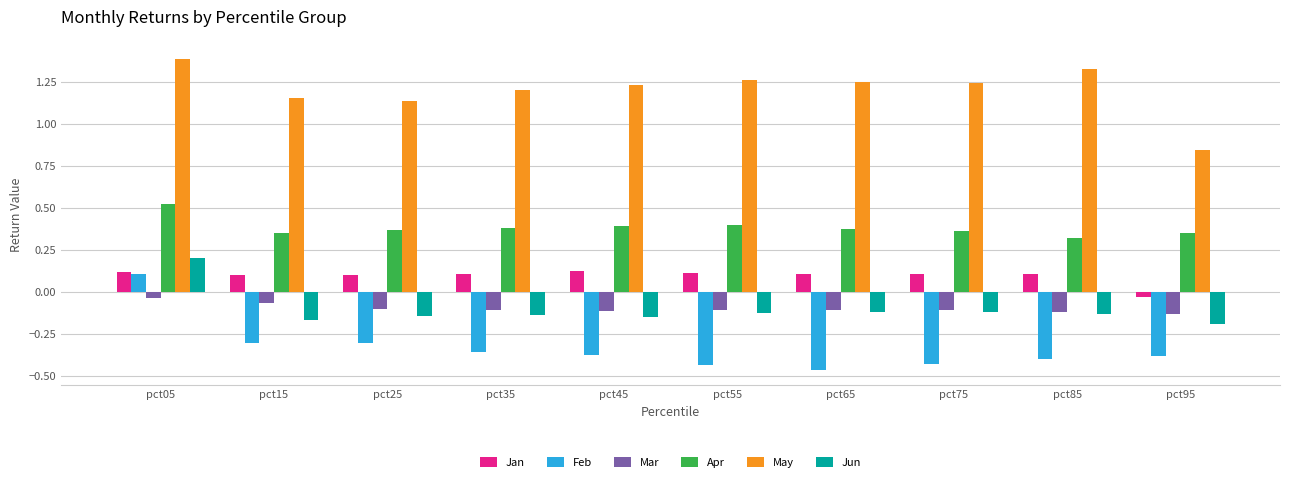

Where is Jan nearest to the value 0?

pct95